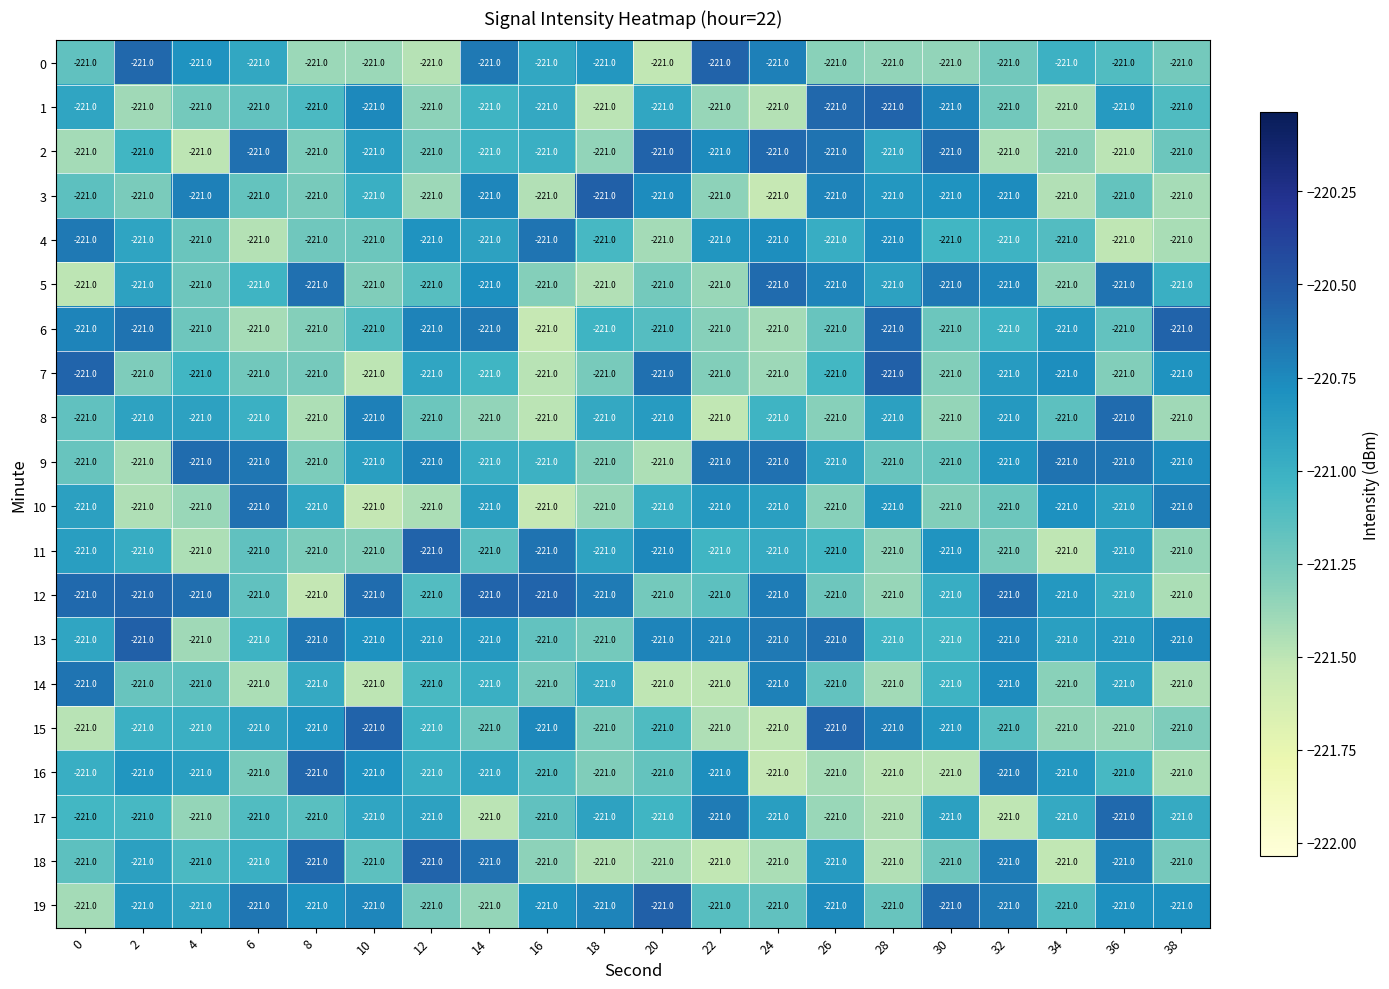

What is the sum of all 0 values?

-4421.6